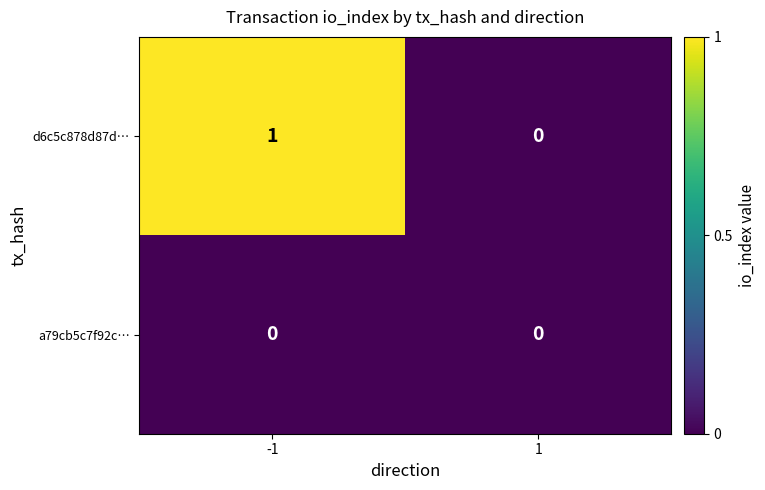

Which series has the largest range (max minus min)?

d6c5c878d87d…